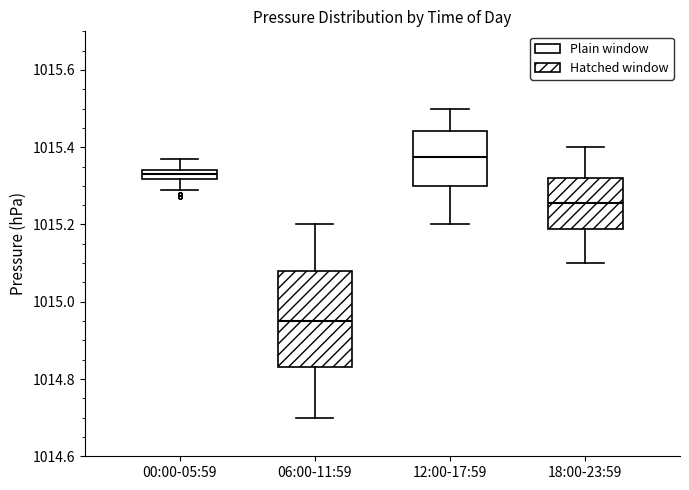

Where does the upper whisker of the box for 18:00-23:59 end on the y-axis? The values are not printed on the chart, so give them approximately, as read against the axis.

1015.40